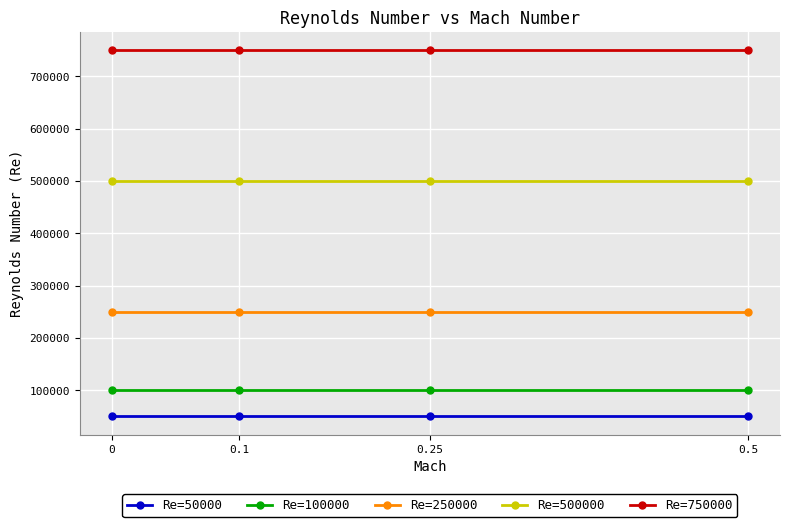

Is the value of Re=750000 at 0 greater than the value of Re=500000 at 0.5?

Yes